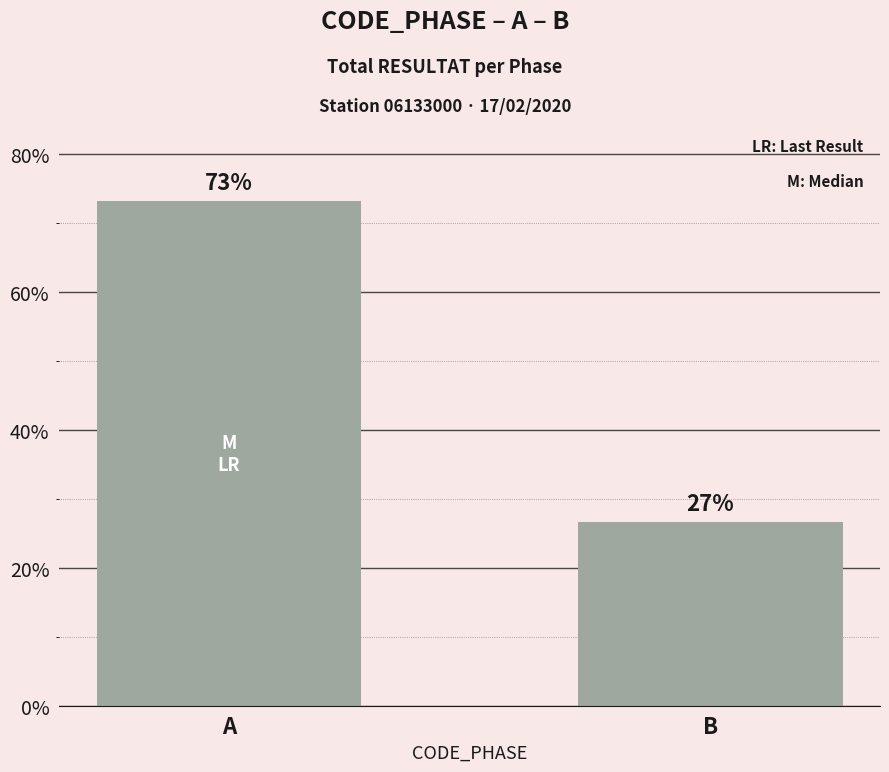

Where does the data first go above 73?

A